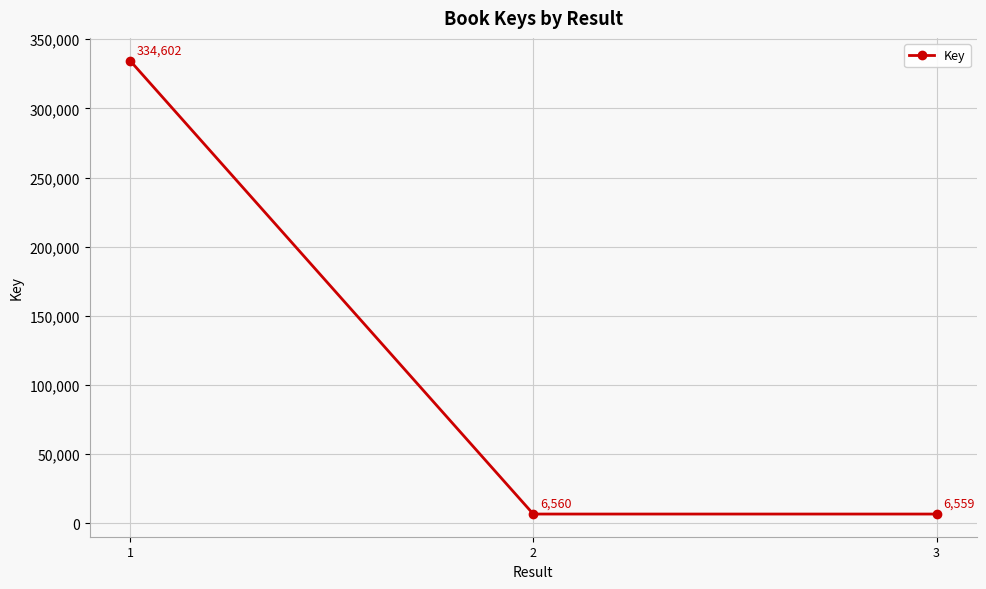

How many lines are shown in the chart?

1